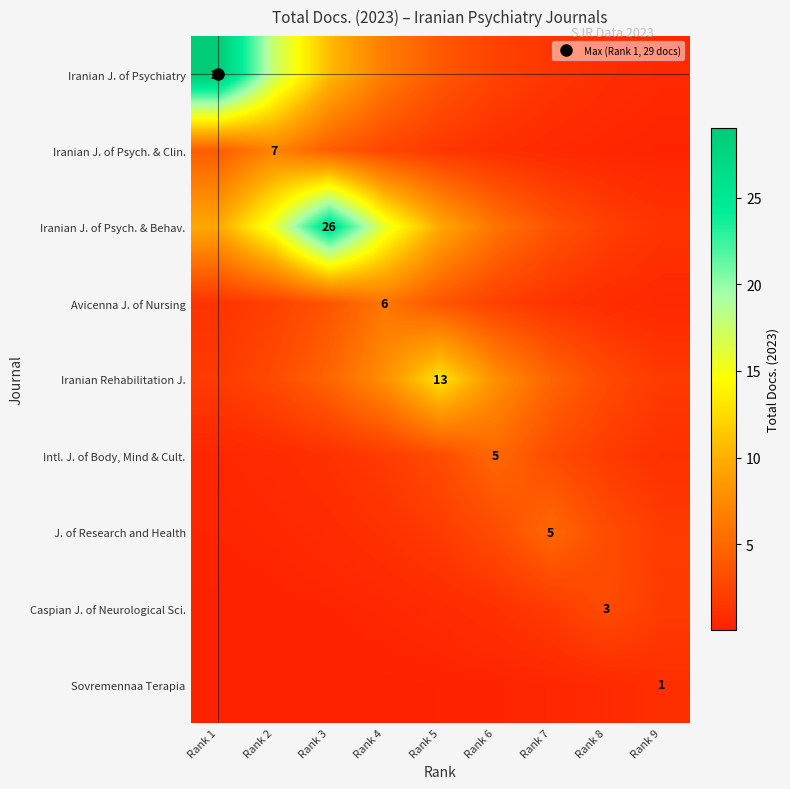

What is the sum of the J. of Research and Health values at Rank 8 and Rank 3?

3.7